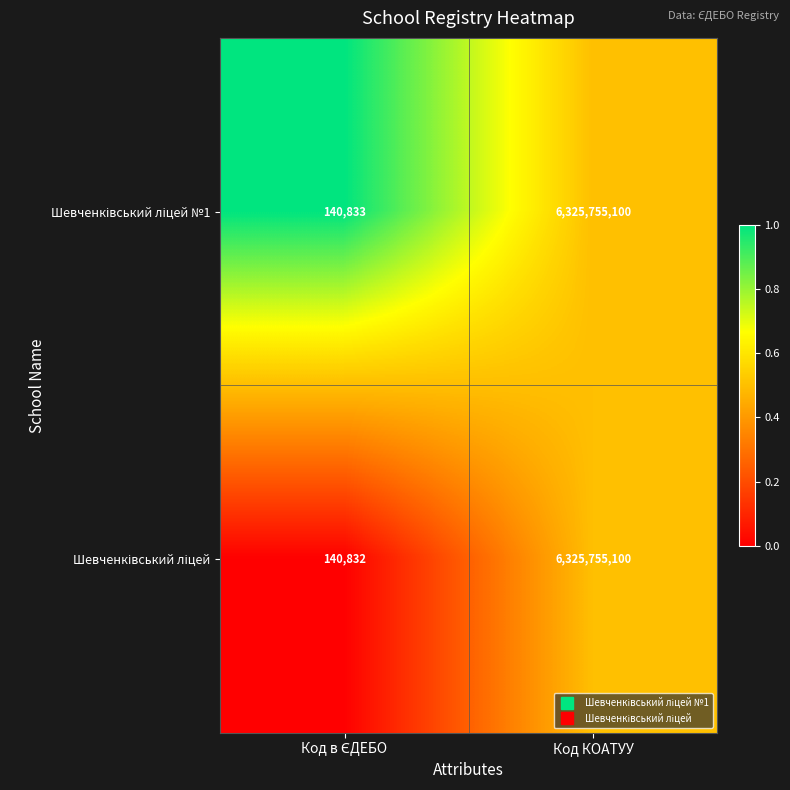

What is the minimum value shown in the chart?

140832